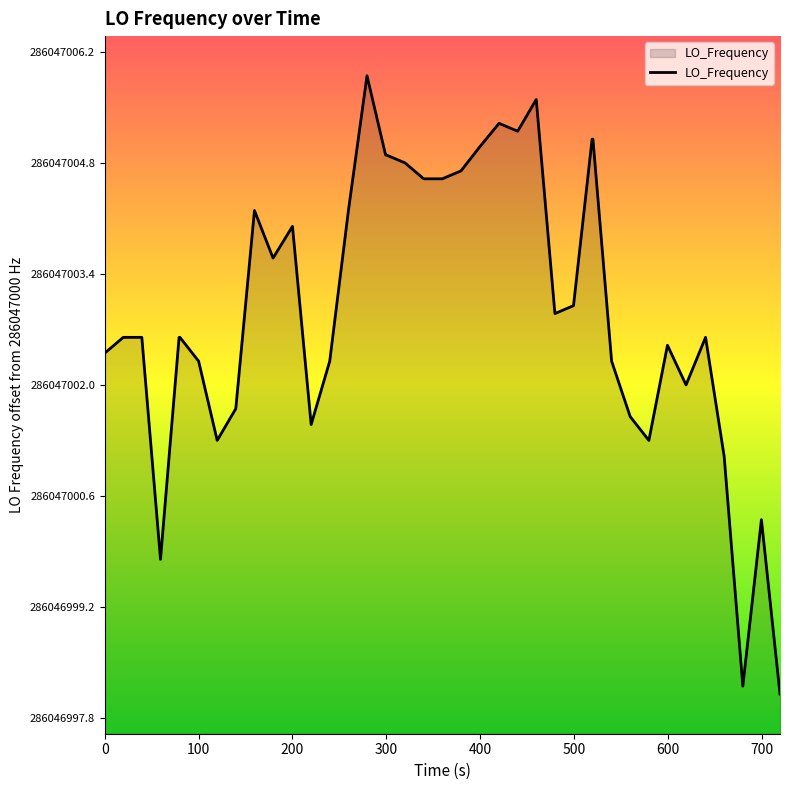

How many points are lower than both their immediate neighbors (excluding endpoints)?

9